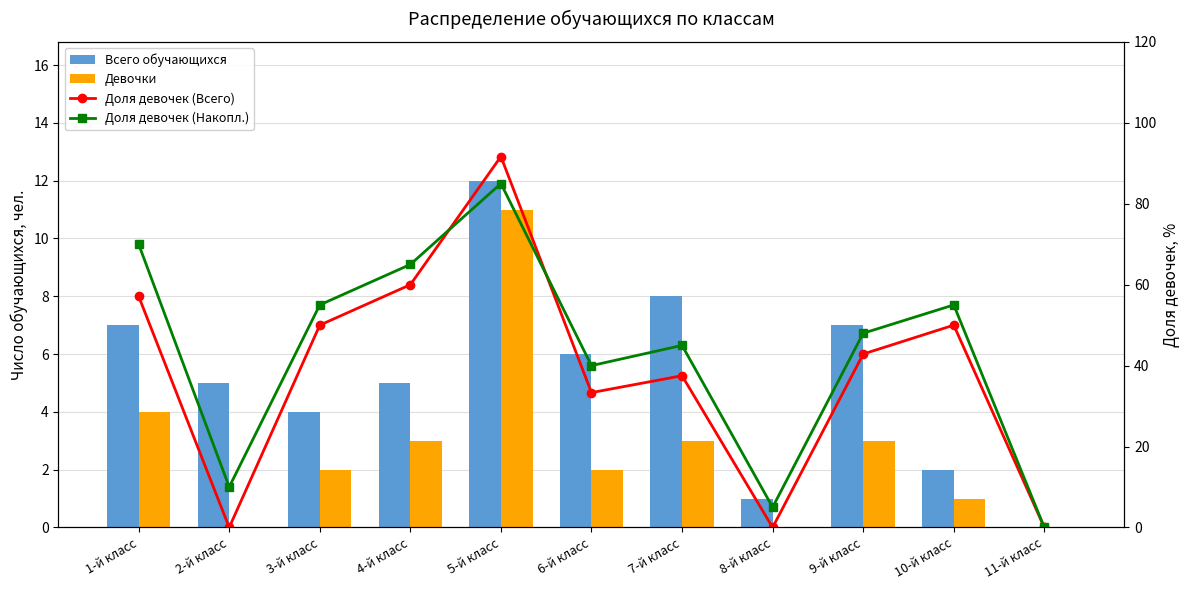

Between 5-й класс and 7-й класс, which series saw the biggest shift?

Доля девочек (Всего)